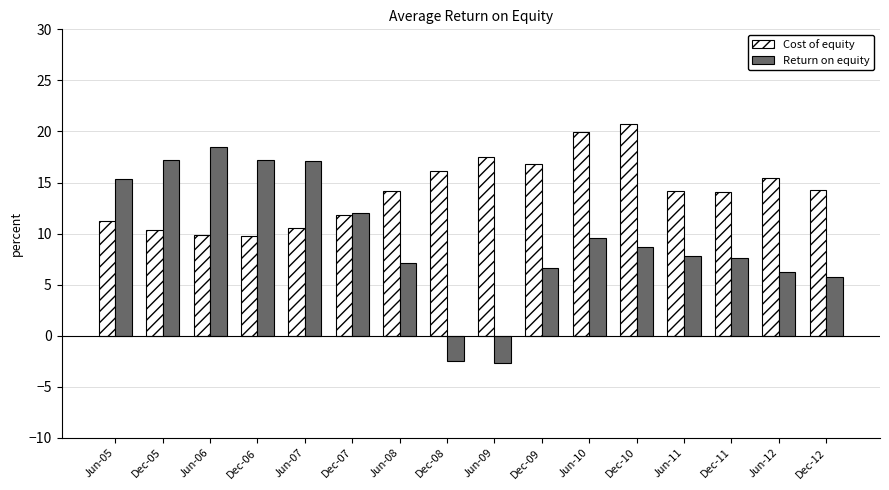

Which label corresponds to the largest value in the chart?

Dec-10